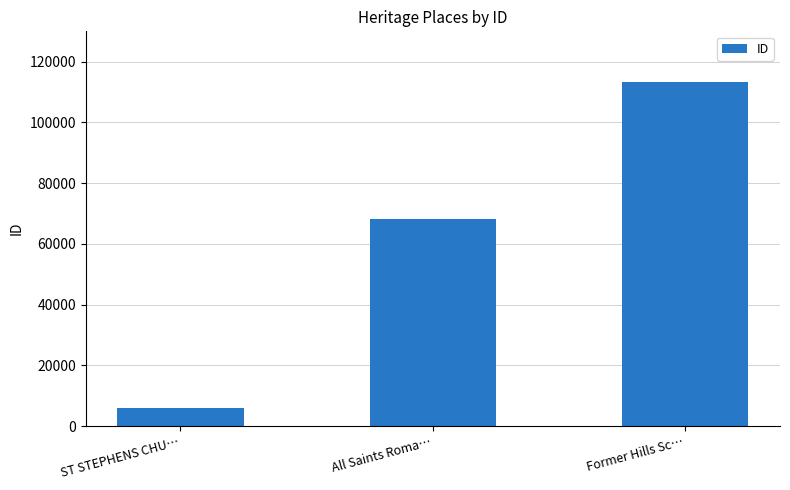

What is the label of the 3rd bar from the right?

ST STEPHENS CHU…